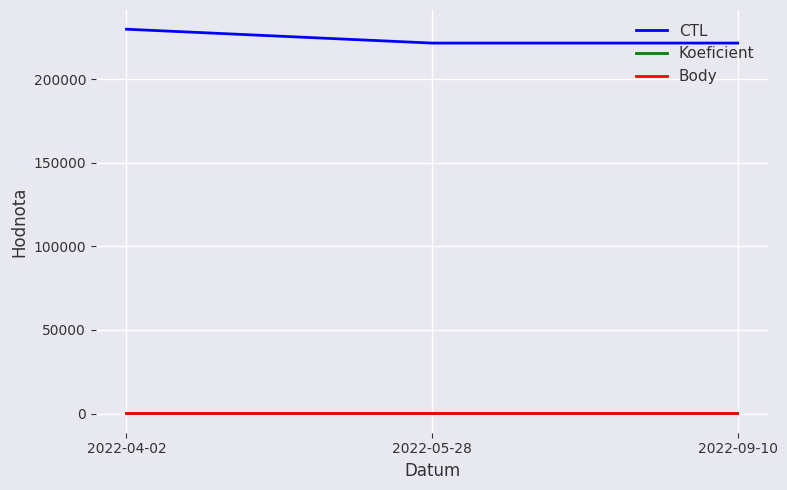

What is the greatest value displayed?

229909